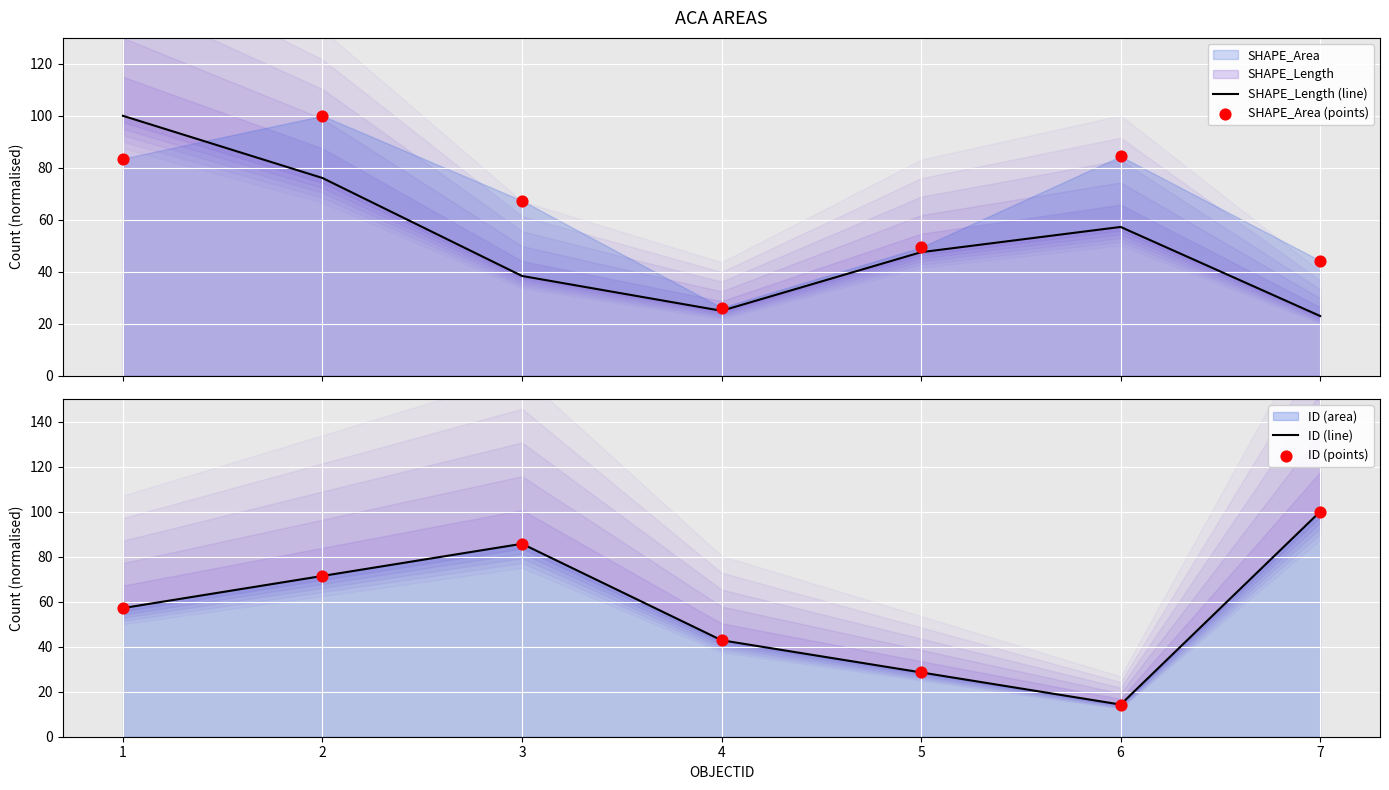

At which category is the sum across all series the highest?

2